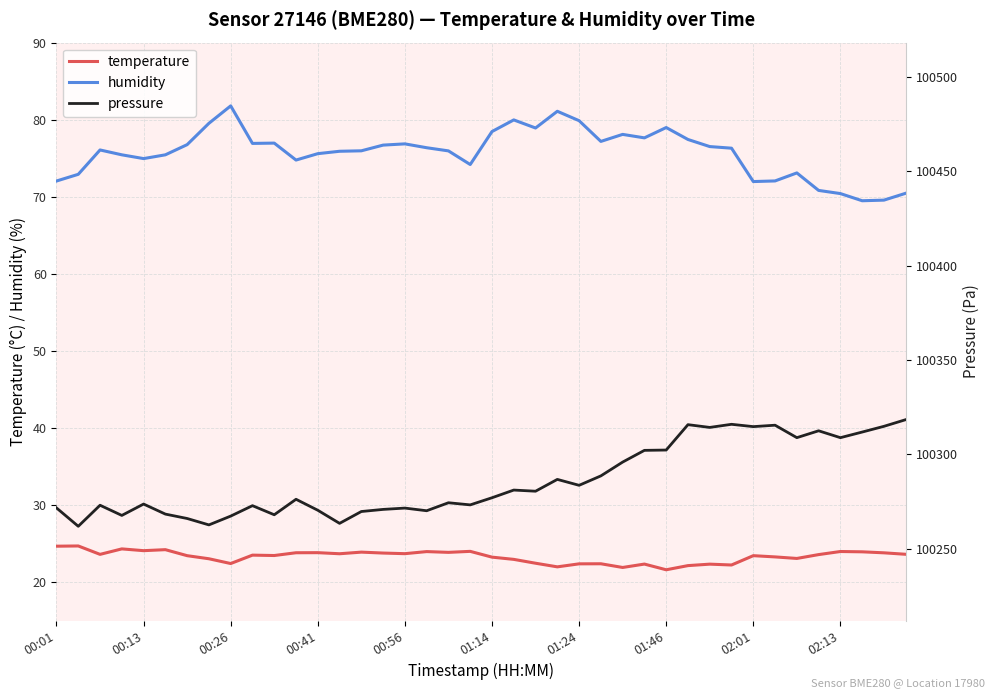

What is the minimum value for humidity?

69.5